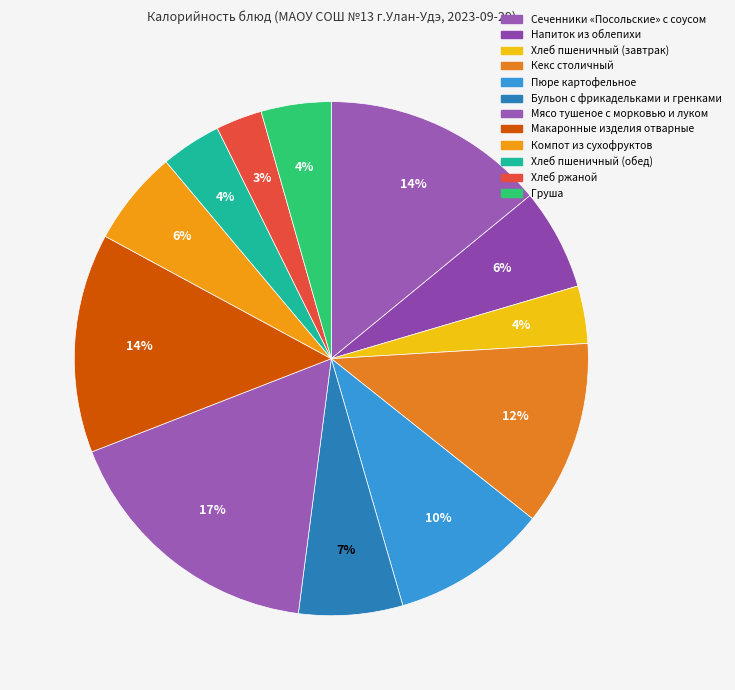

To the nearest percent, what is the combined percentage of Хлеб ржаной and Мясо тушеное с морковью и луком?

20%